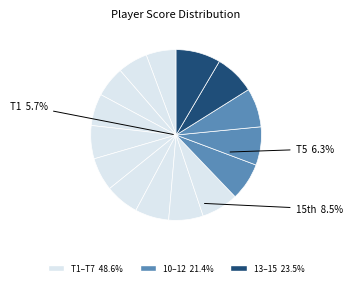

Is Cody Land the majority of the pie?

No